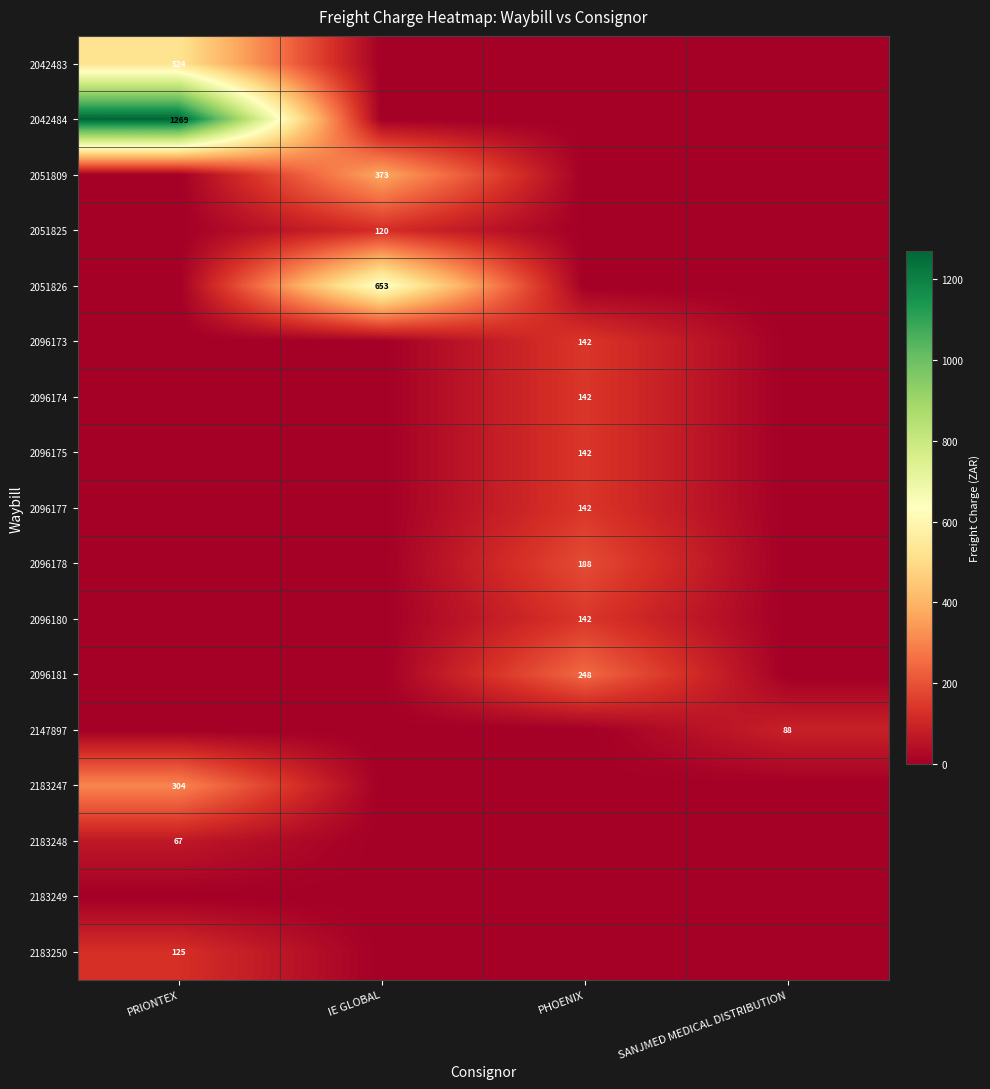

Is it true that 2096177 equals 234 at PHOENIX?

False